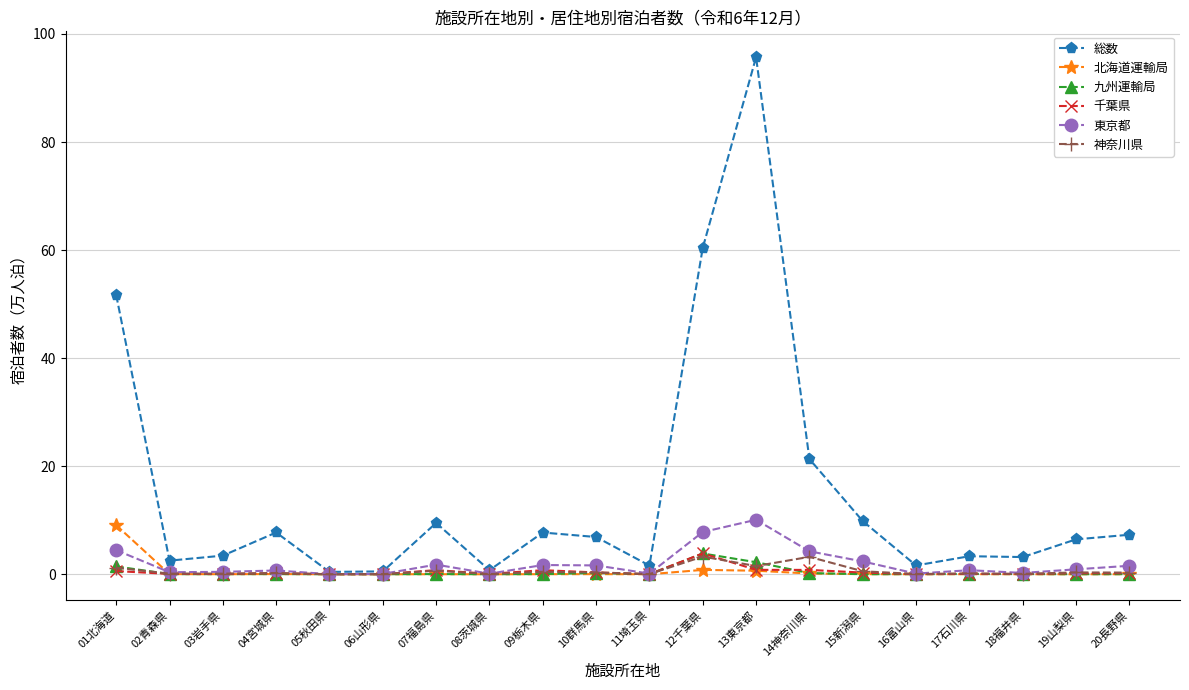

Which series has the largest range (max minus min)?

総数